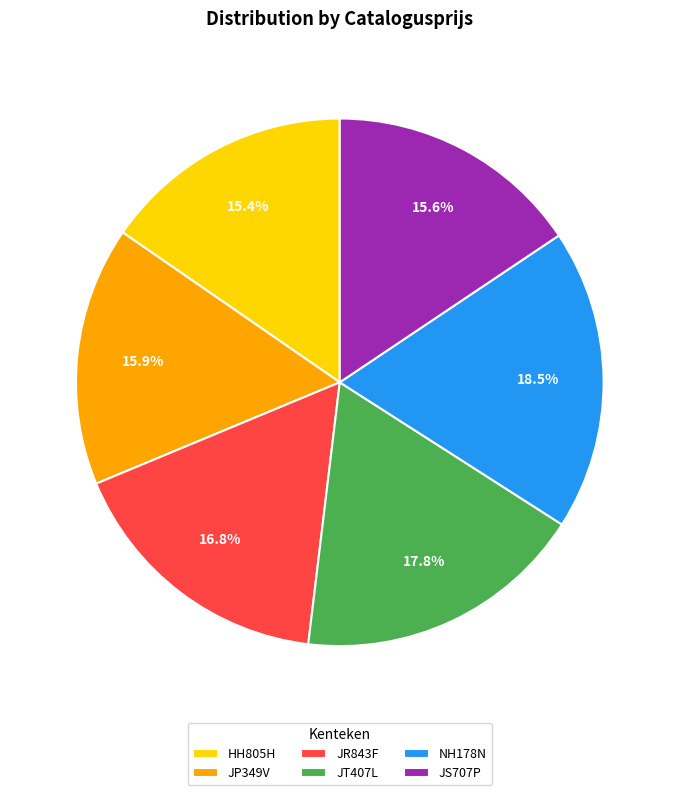

Count the number of slices in the pie.

6